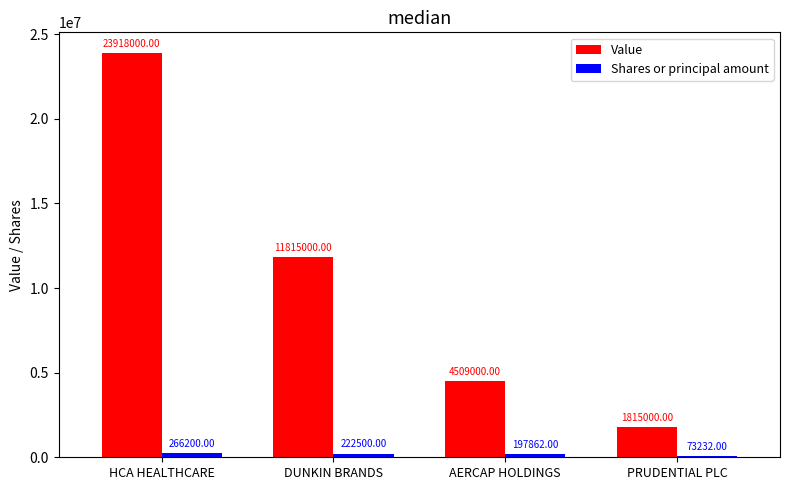

Which category has the highest value across all series?

HCA HEALTHCARE